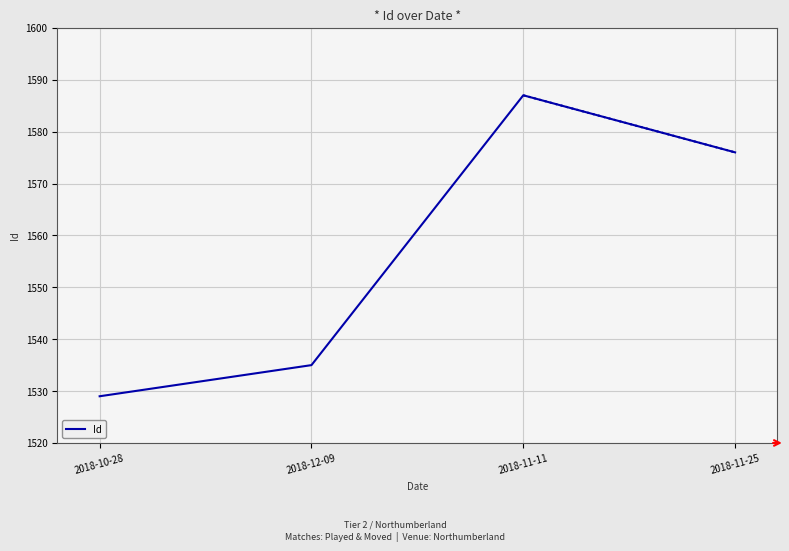

Reading left to right, what are all the values shown in this chart?

1529	1535	1587	1576